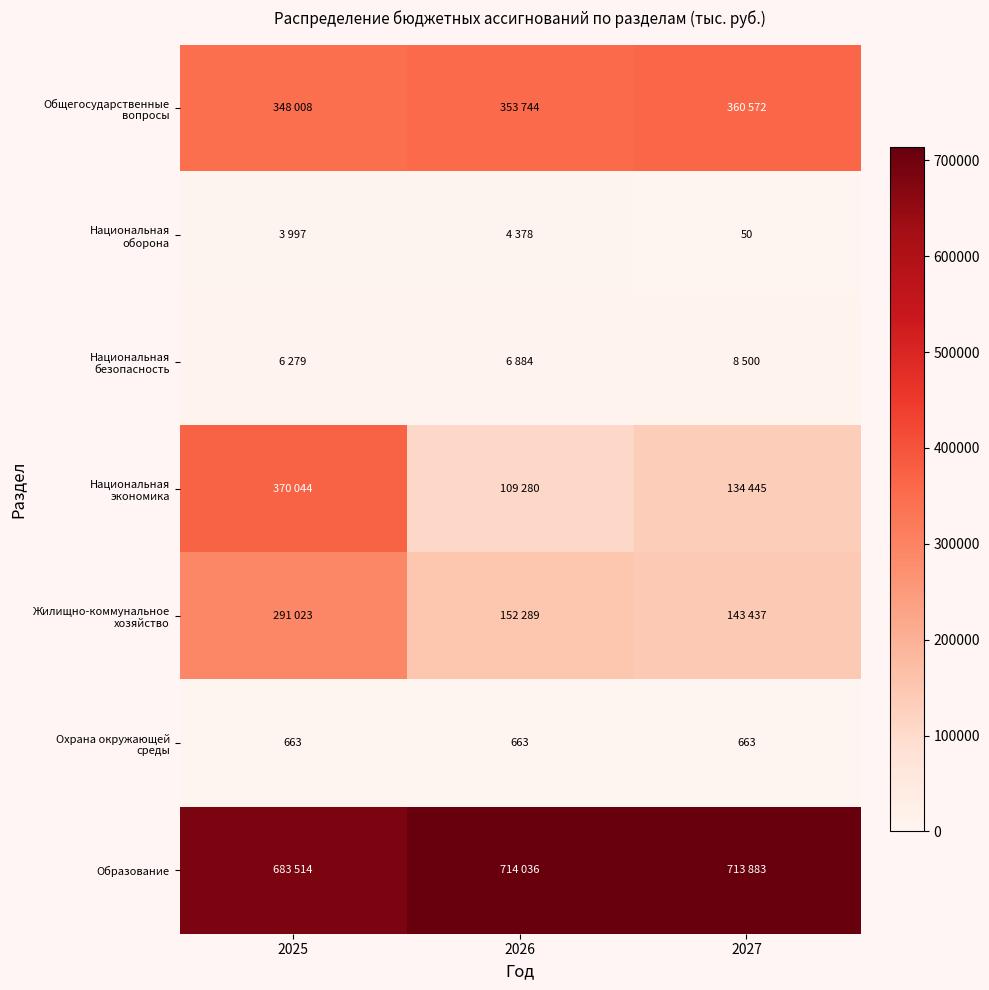

What is the sum of the Жилищно-коммунальное хозяйство values at 2026 and 2027?

295726